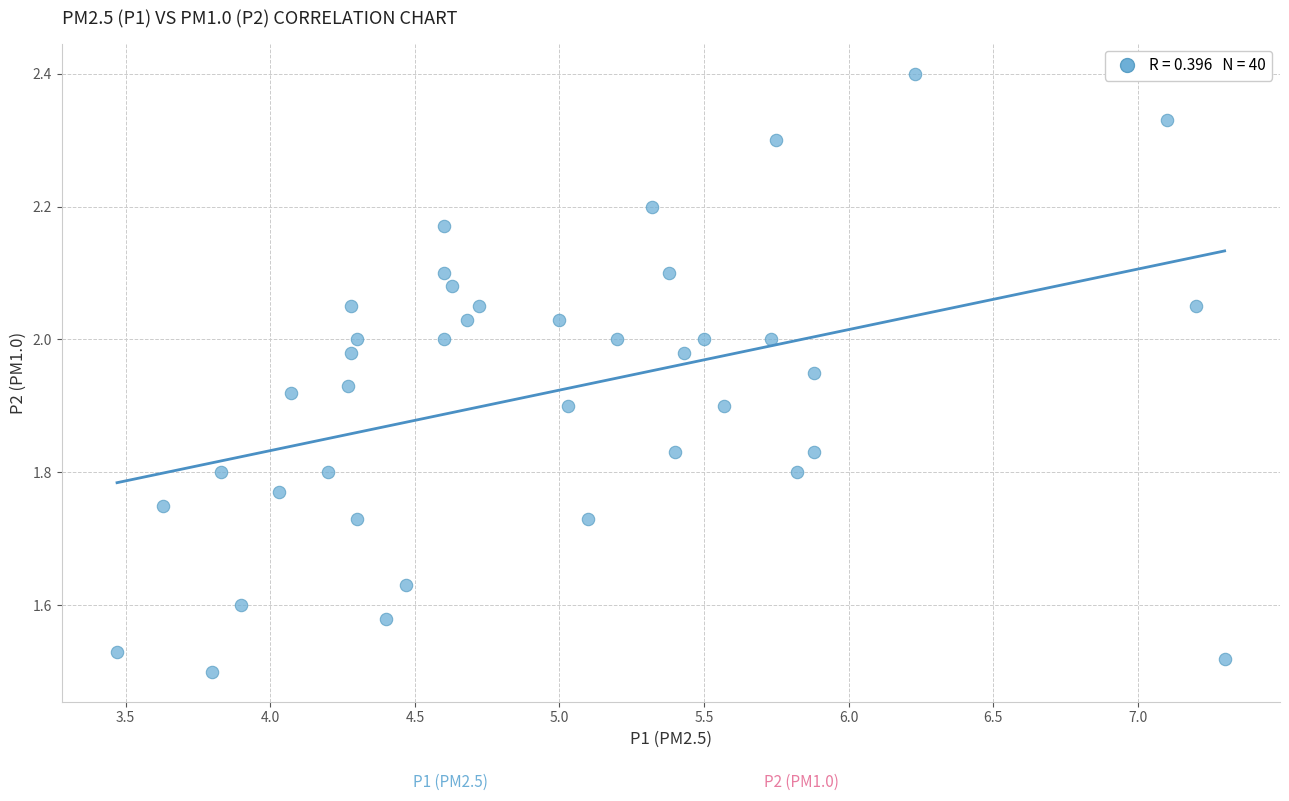

What is the range of X values (max minus min)?

3.8